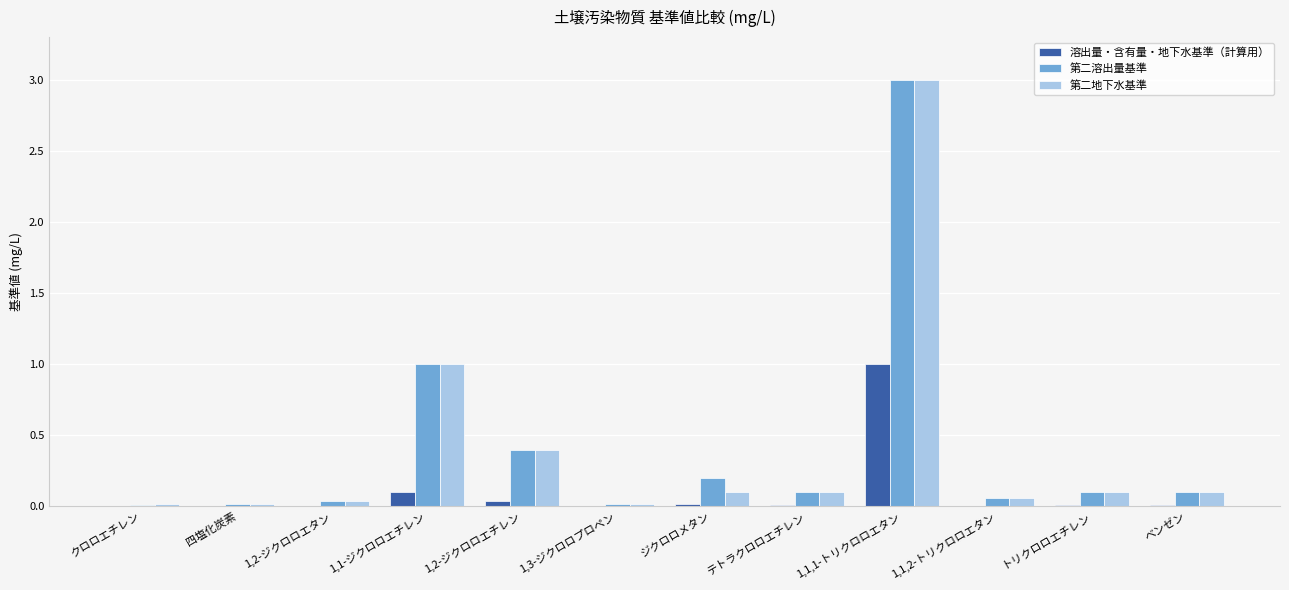

At which category does the chart reach its peak across all series?

1,1,1-トリクロロエタン